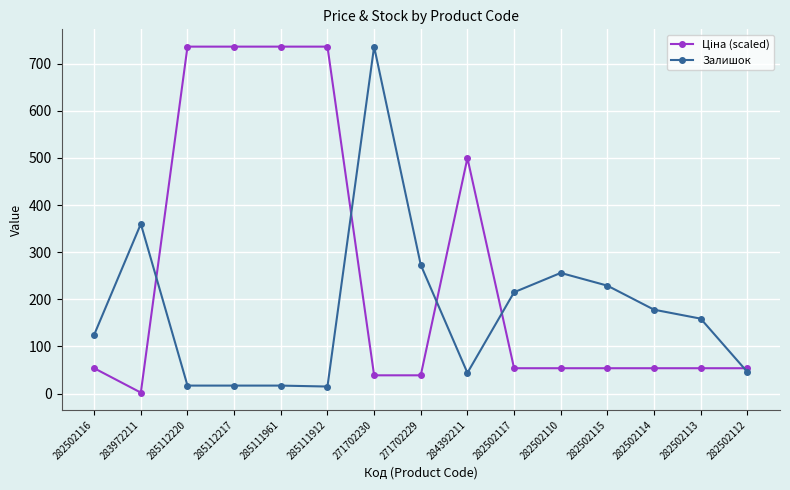

At how many categories does at least one series exceed 197?

11